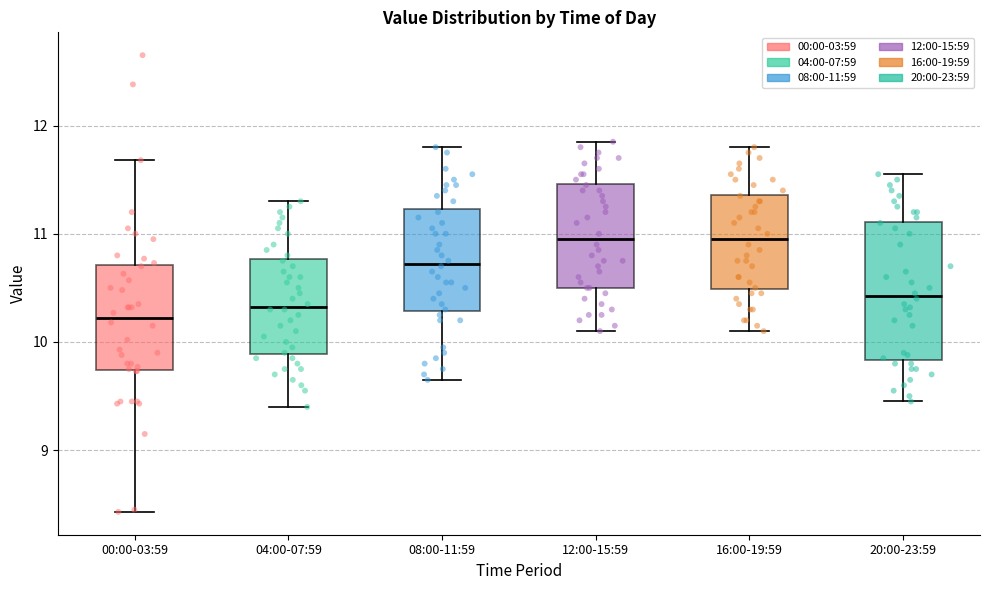

Reading left to right, read every box against the y-axis: the position of its median line, the range the box covers, and the ends of its whiskers. The values are not printed on the chart, so give them approximately, as read against the axis.

00:00-03:59: median 10.2, box 9.7 to 10.7, whiskers 8.4 to 11.7
04:00-07:59: median 10.3, box 9.9 to 10.8, whiskers 9.4 to 11.3
08:00-11:59: median 10.7, box 10.3 to 11.2, whiskers 9.7 to 11.8
12:00-15:59: median 11.0, box 10.5 to 11.5, whiskers 10.1 to 11.9
16:00-19:59: median 11.0, box 10.5 to 11.4, whiskers 10.1 to 11.8
20:00-23:59: median 10.4, box 9.8 to 11.1, whiskers 9.5 to 11.6